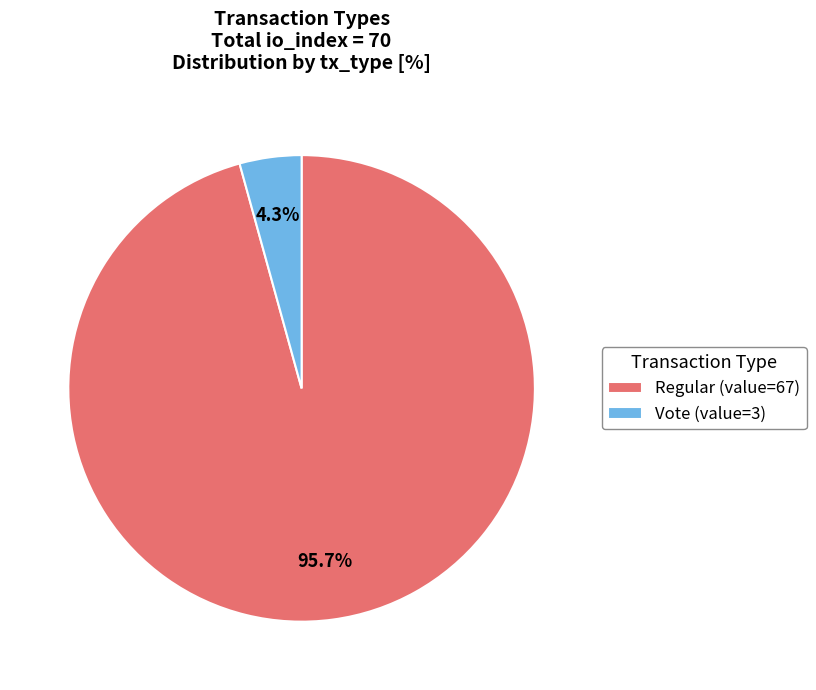

Which category has the smallest portion of the pie?

Vote (value=3)